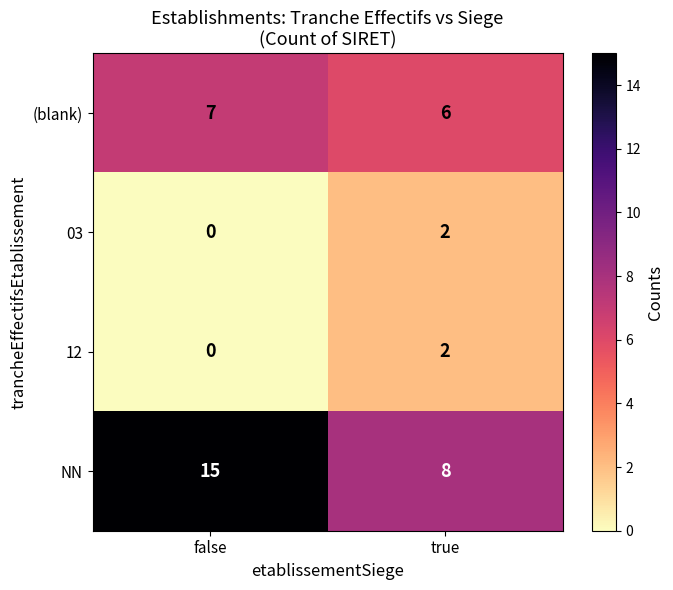

Where is (blank) nearest to the value 6?

true